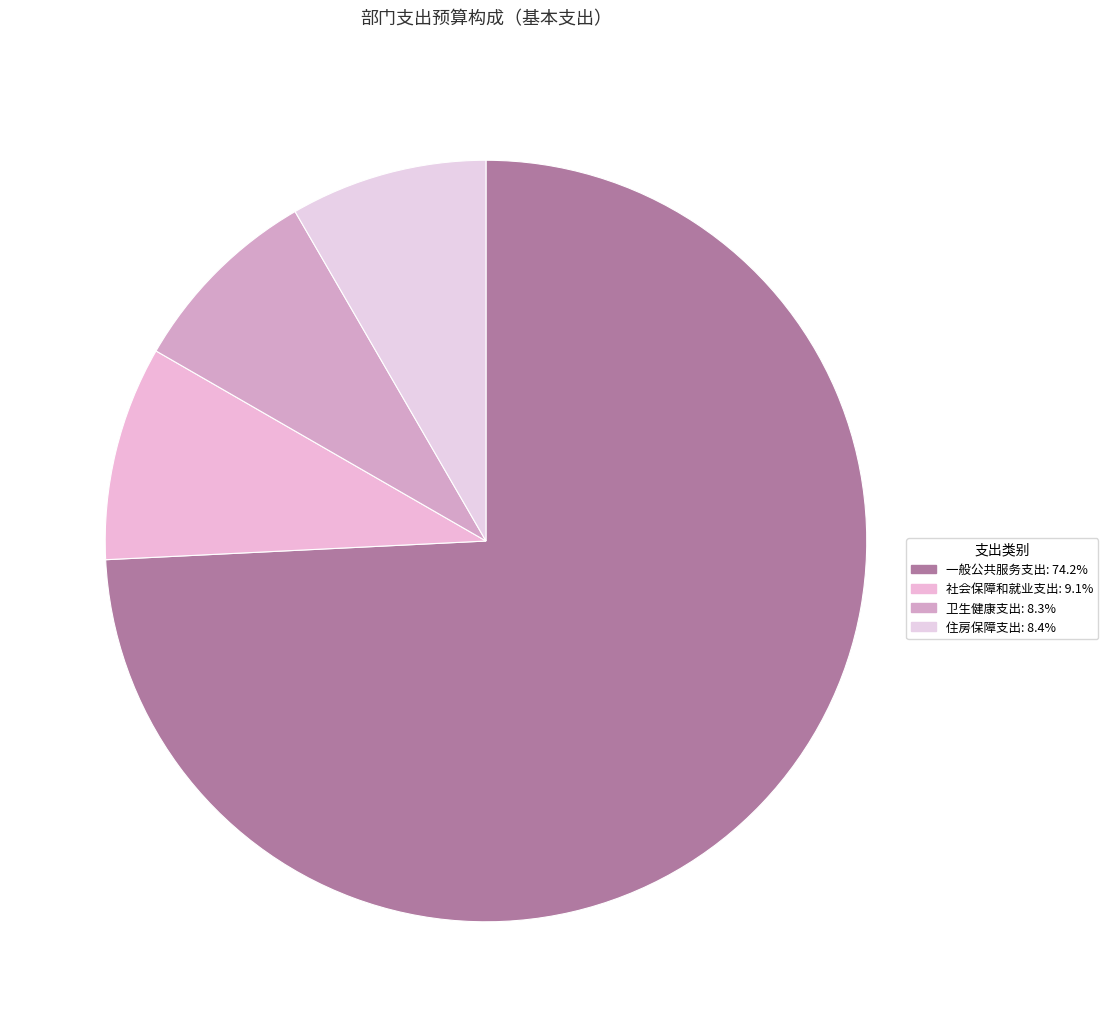

Count the number of slices in the pie.

4